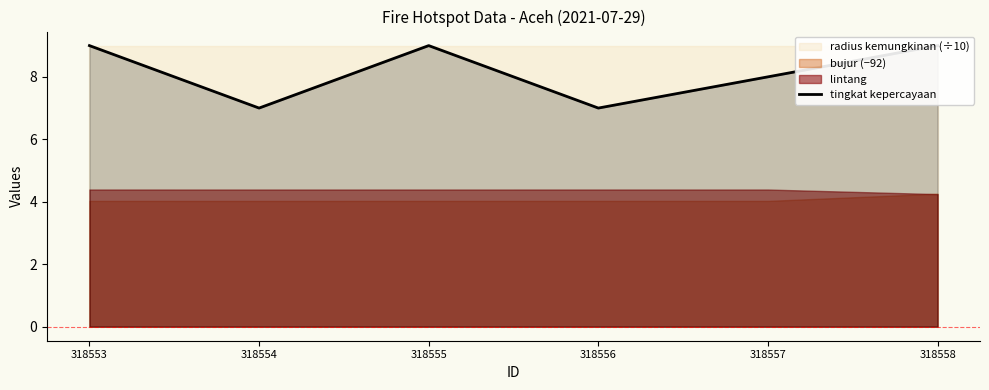

Count the values in the range 7 to 9.

6